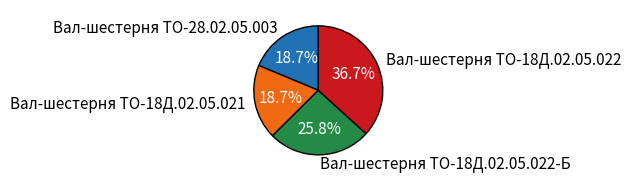

Is the sum of Вал-шестерня ТО-18Д.02.05.021 and Вал-шестерня ТО-28.02.05.003 greater than half?

No